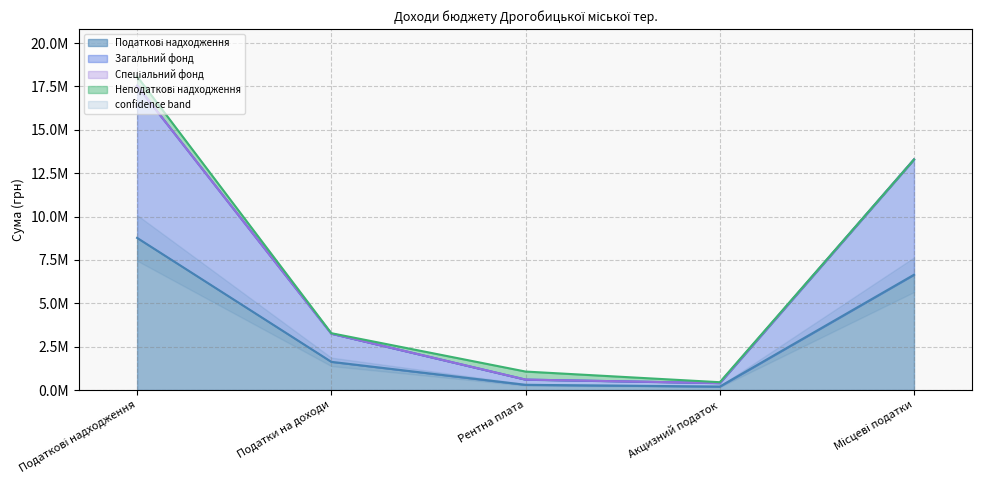

Which has a higher value, Податкові надходження or Акцизний податок?

Податкові надходження